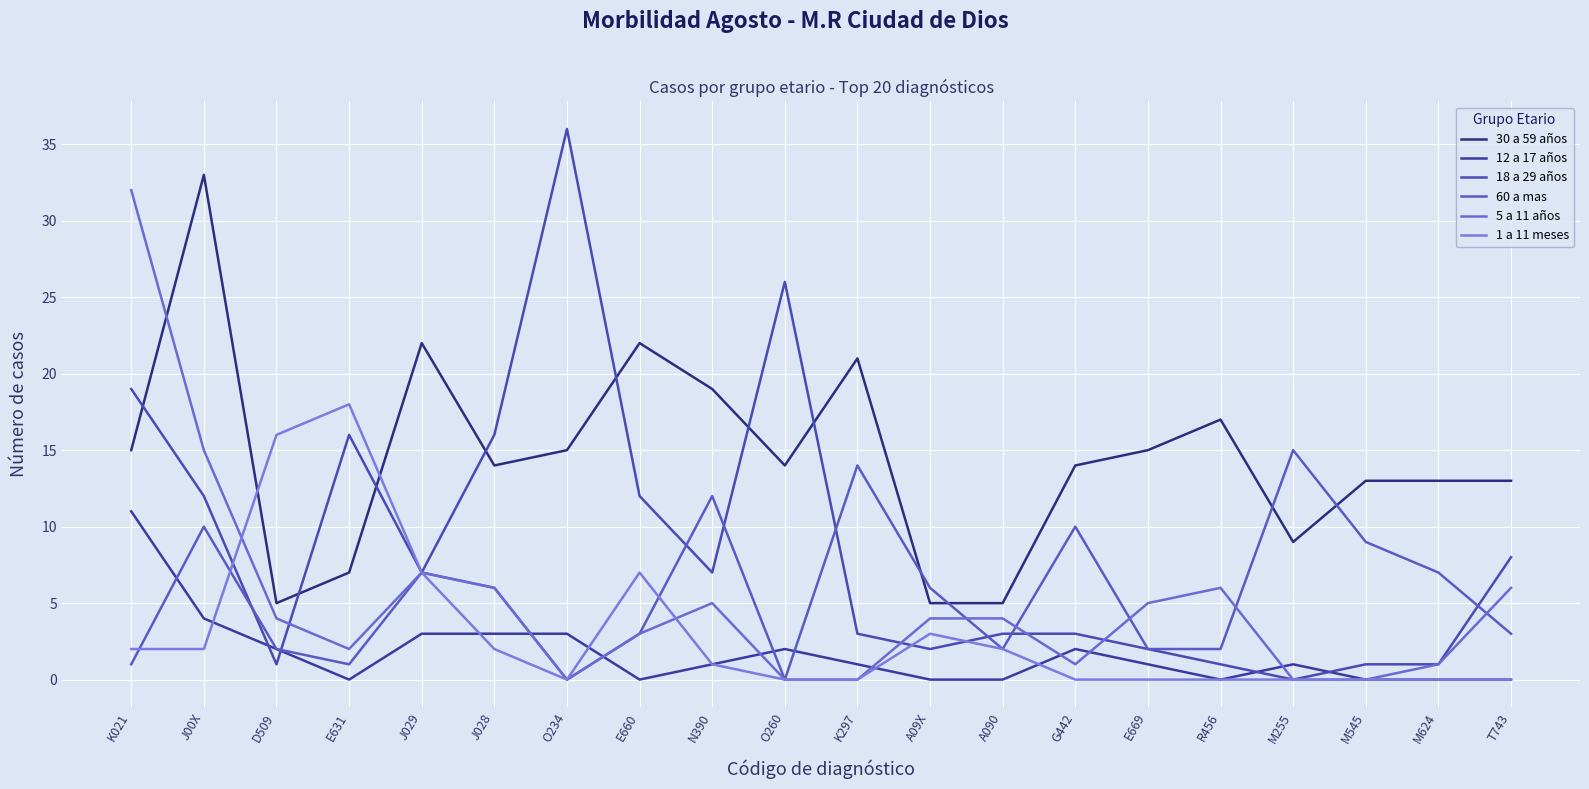

What is the difference between the 18 a 29 años values at J00X and M624?

11